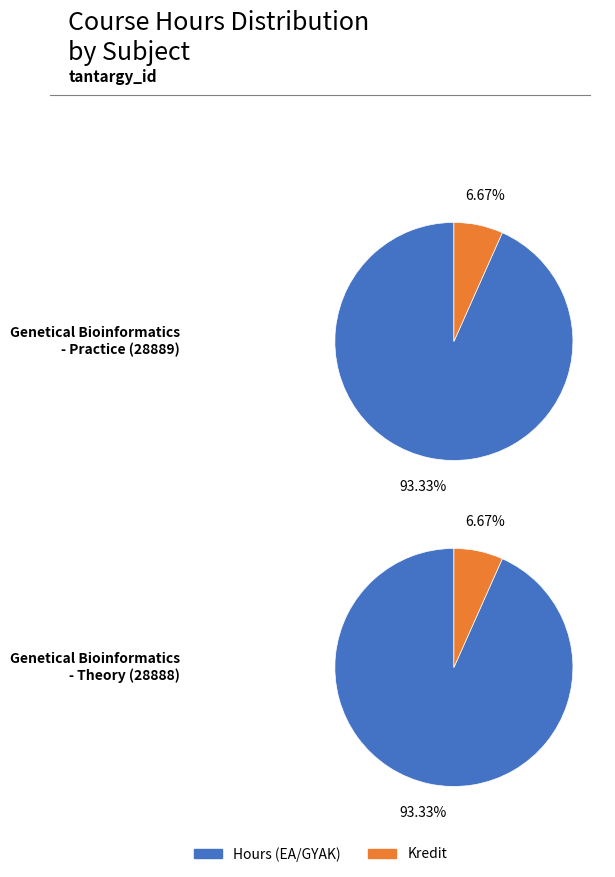

True or false: EA accounts for 1% of the total.

False